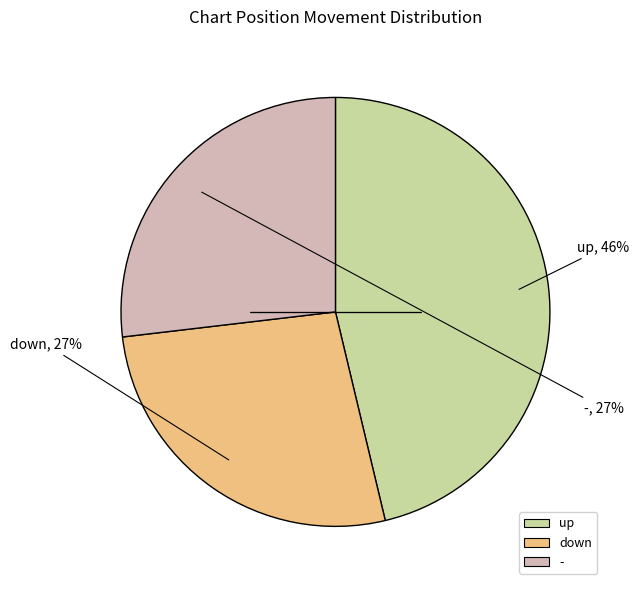

Combined, do - and down account for over 50%?

Yes